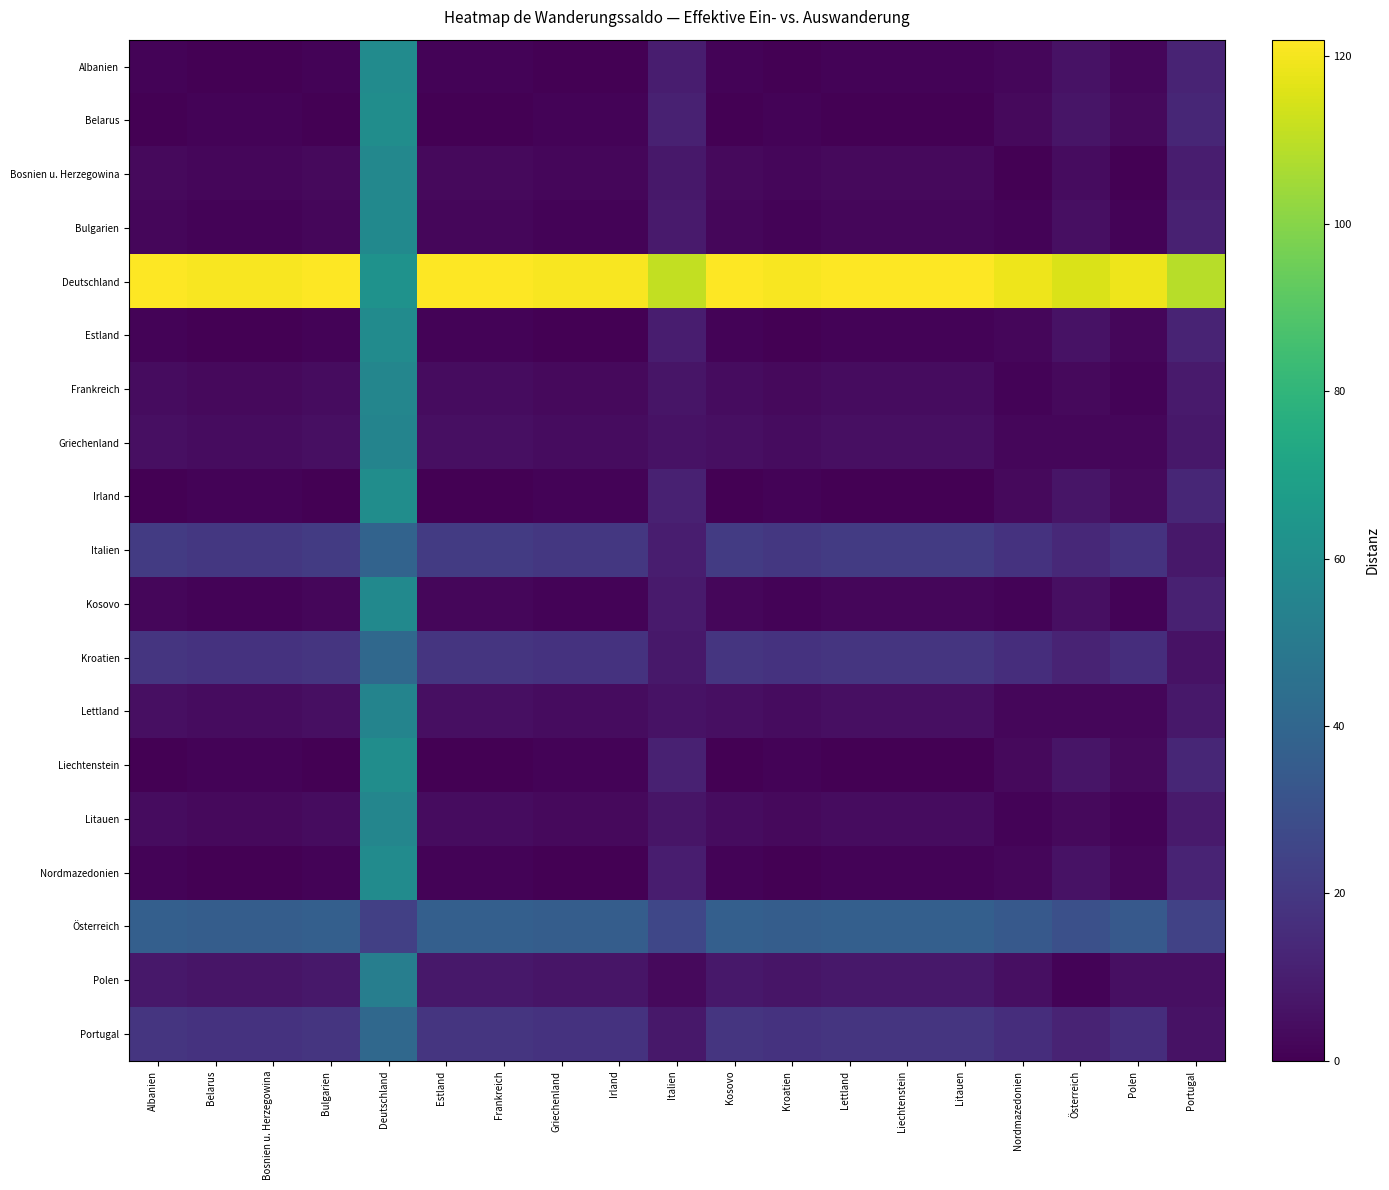

Count the number of data series in this chart.

19